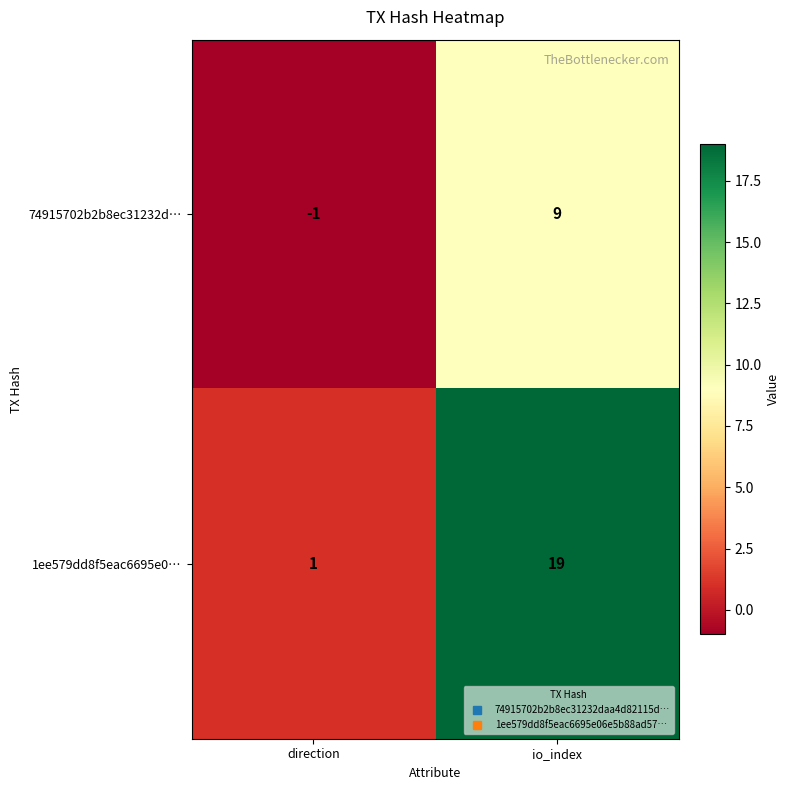

At which category does the chart reach its peak across all series?

io_index